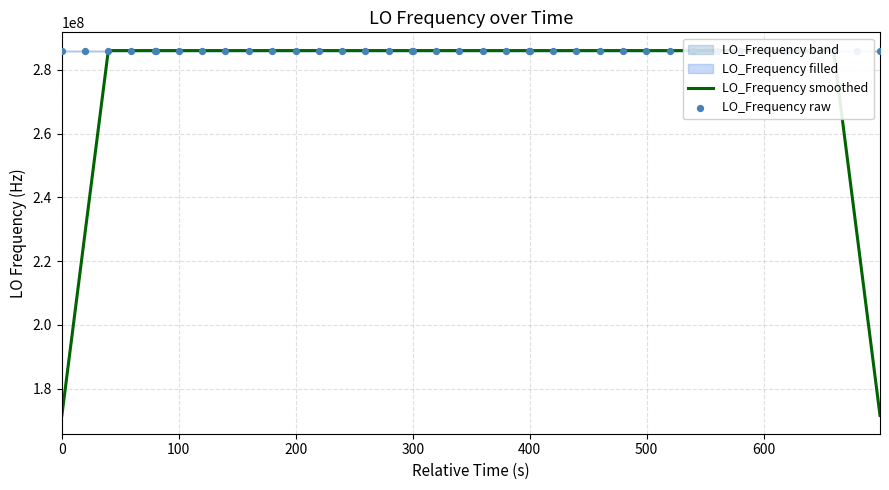

Which series has the largest total across all categories?

LO_Frequency raw